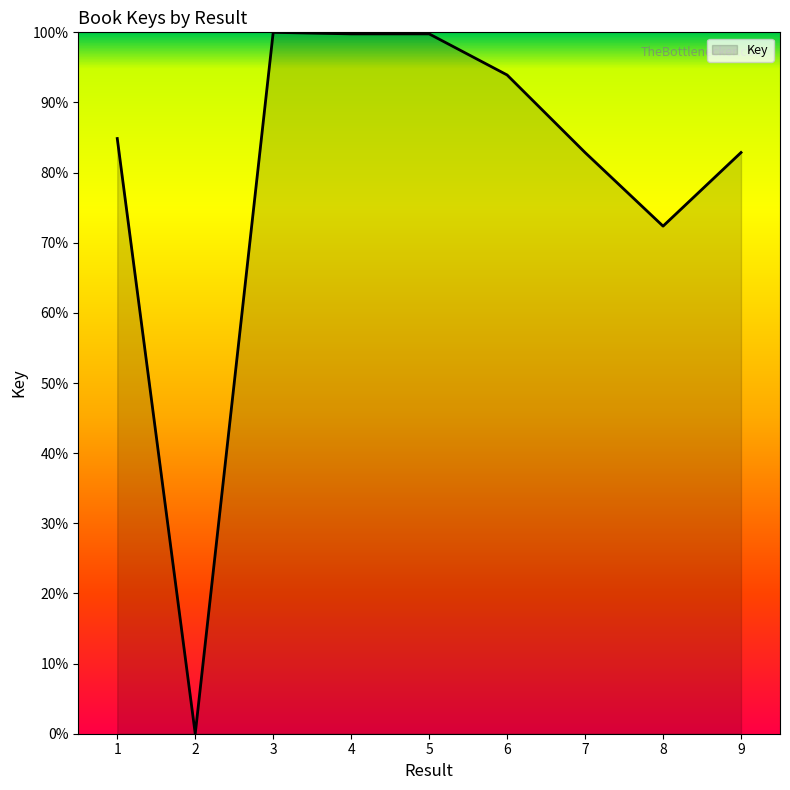

What is the sum of the values at 9 and 5?

182.6